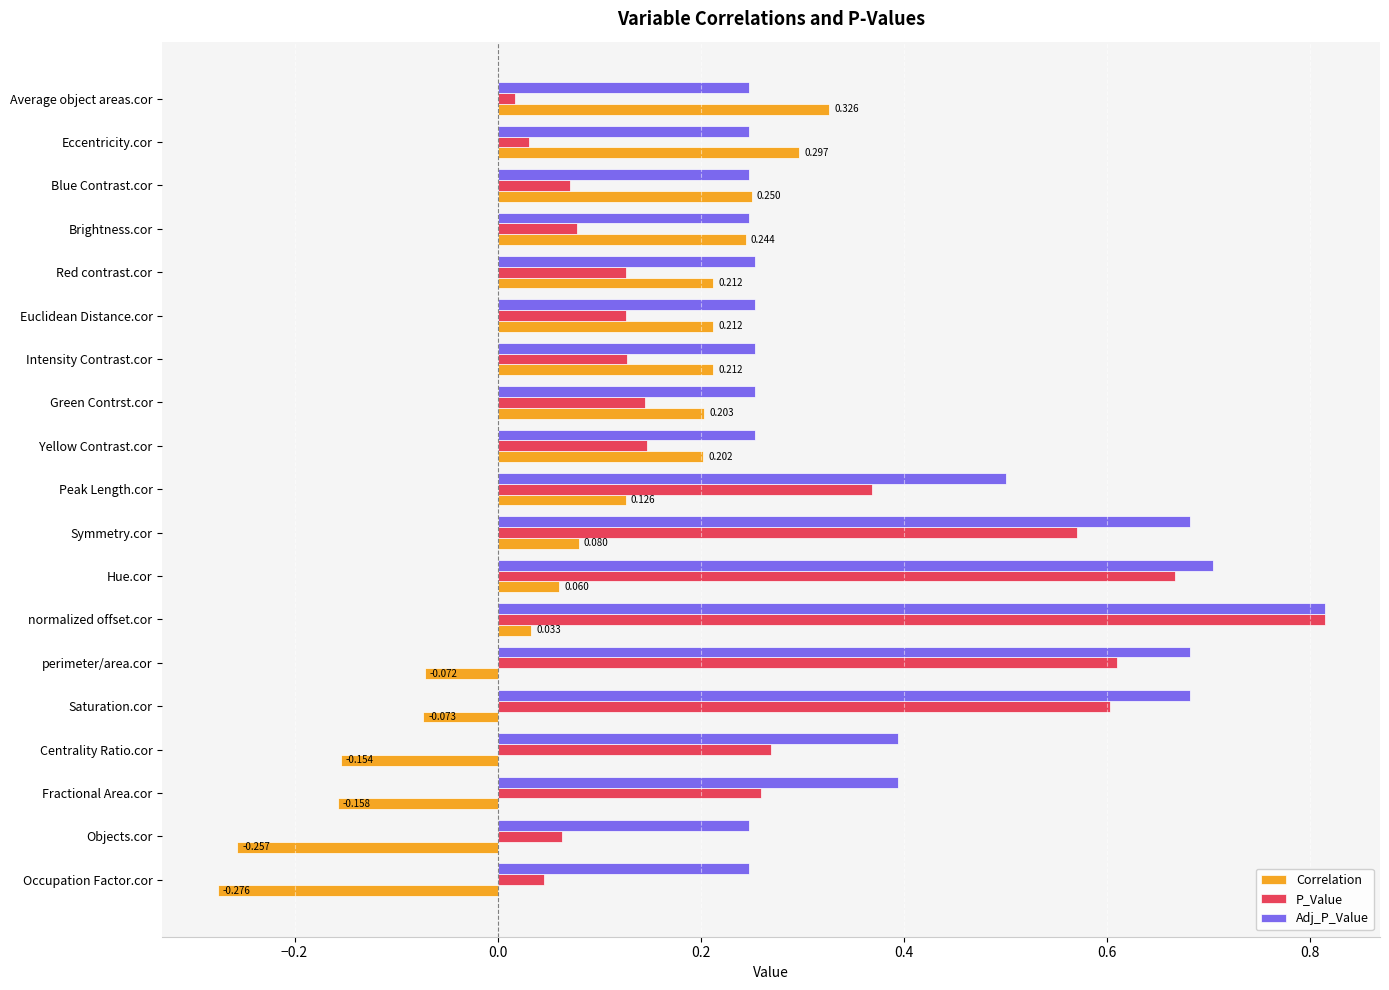

Which label corresponds to the smallest value in the chart?

Occupation Factor.cor